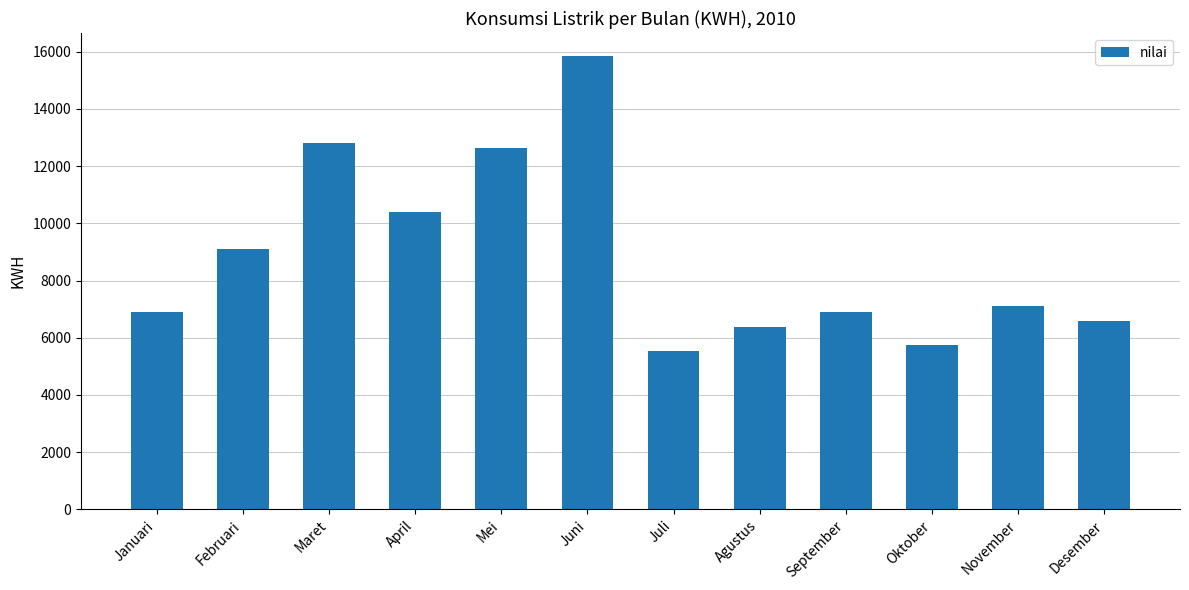

What position from the right is Juni?

7